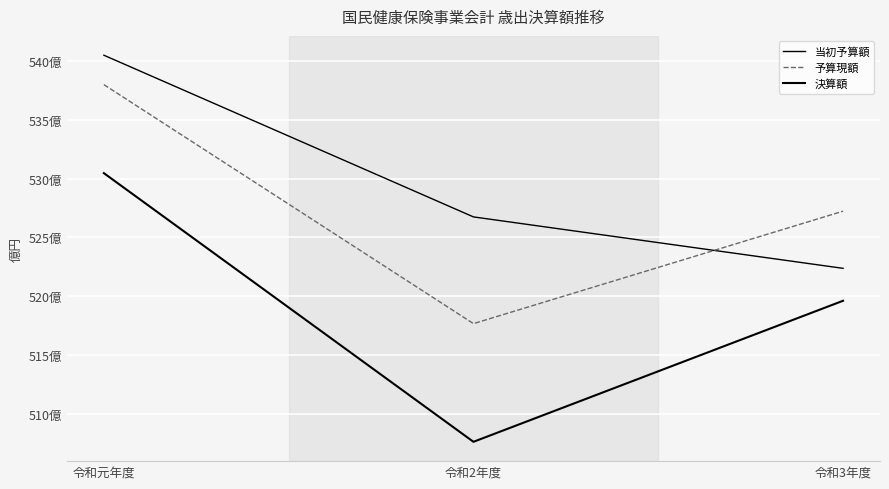

Does the chart display data point markers on the line(s)?

No